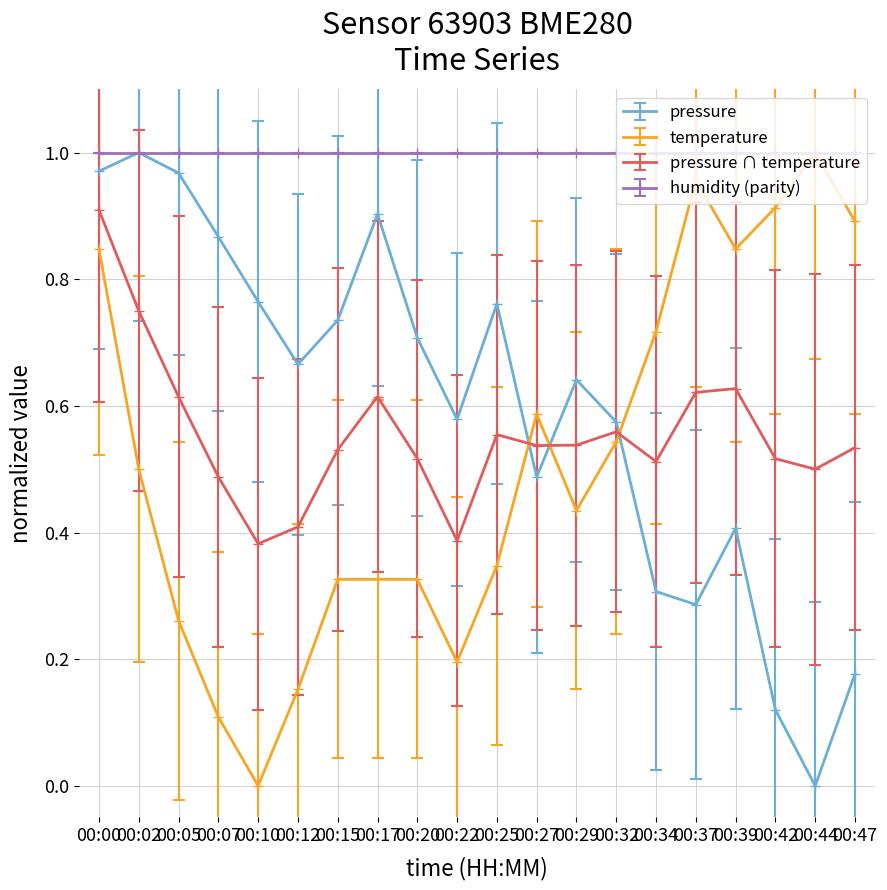

Between 00:22 and 00:39, which series saw the biggest shift?

temperature